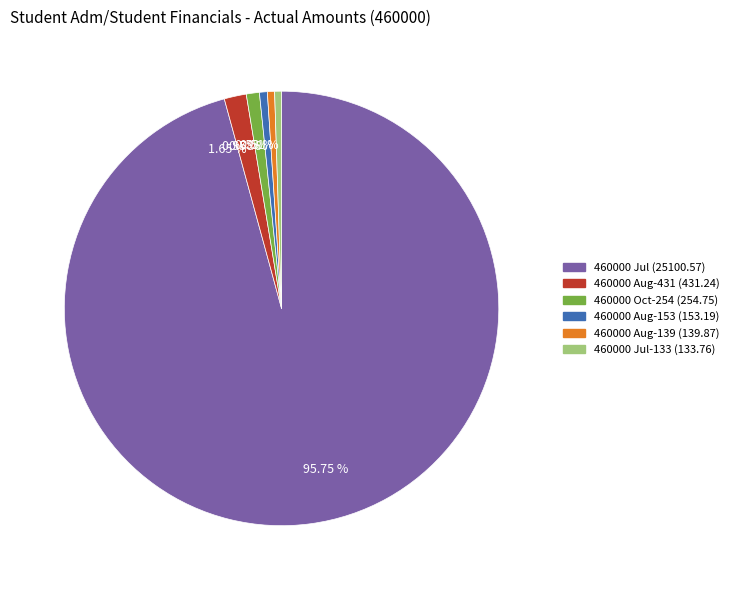

Do 460000 Aug-431 (431.24) and 460000 Aug-139 (139.87) together represent more than half of the pie?

No